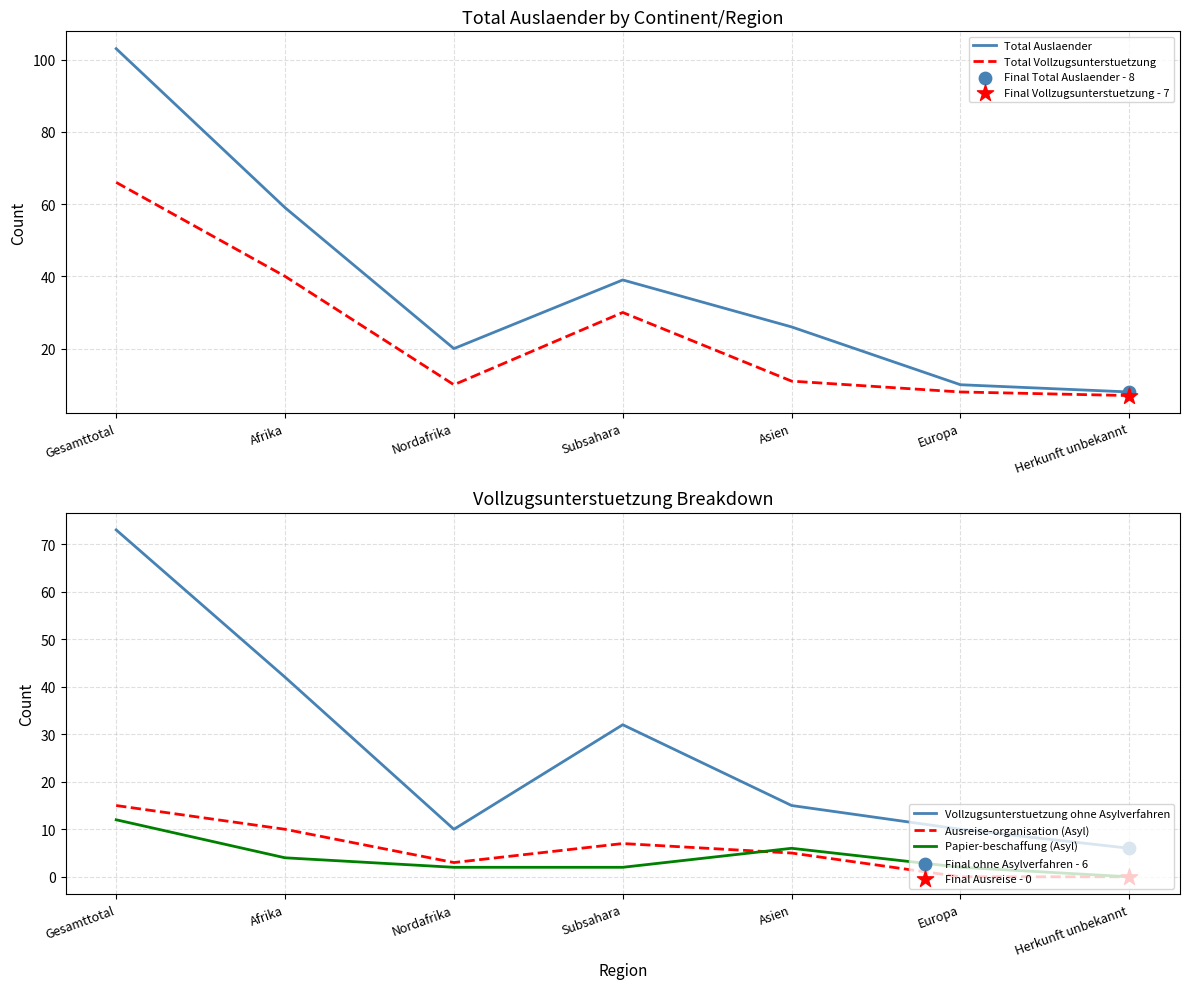

At how many categories does at least one series exceed 65?

1